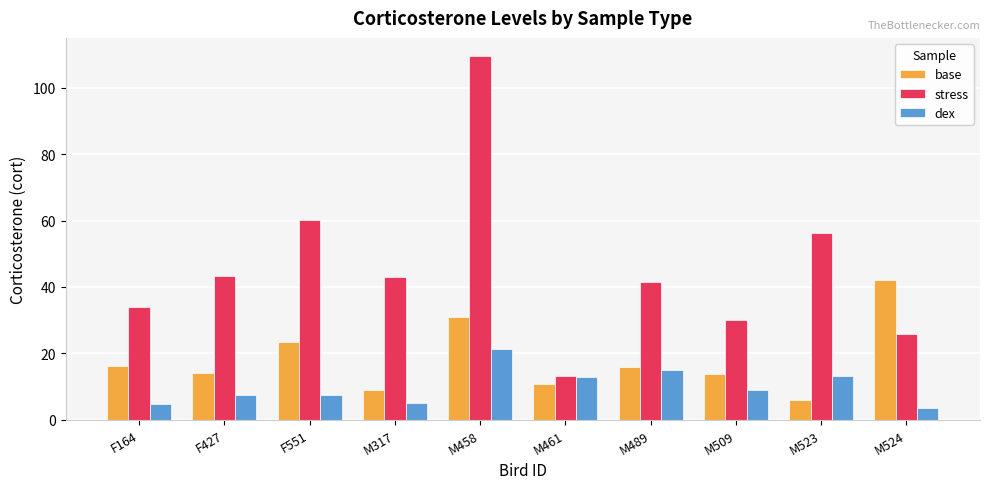

Rank the series by their average value, from highest to lowest.

stress, base, dex